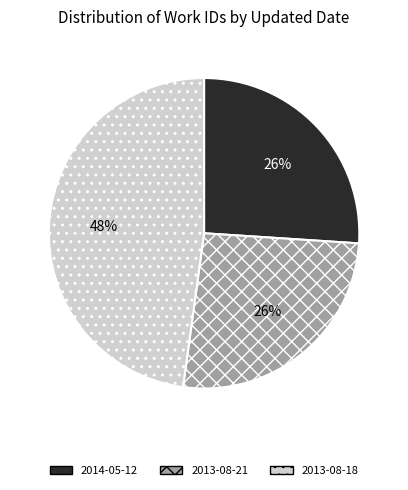

How many slices are in this pie chart?

3